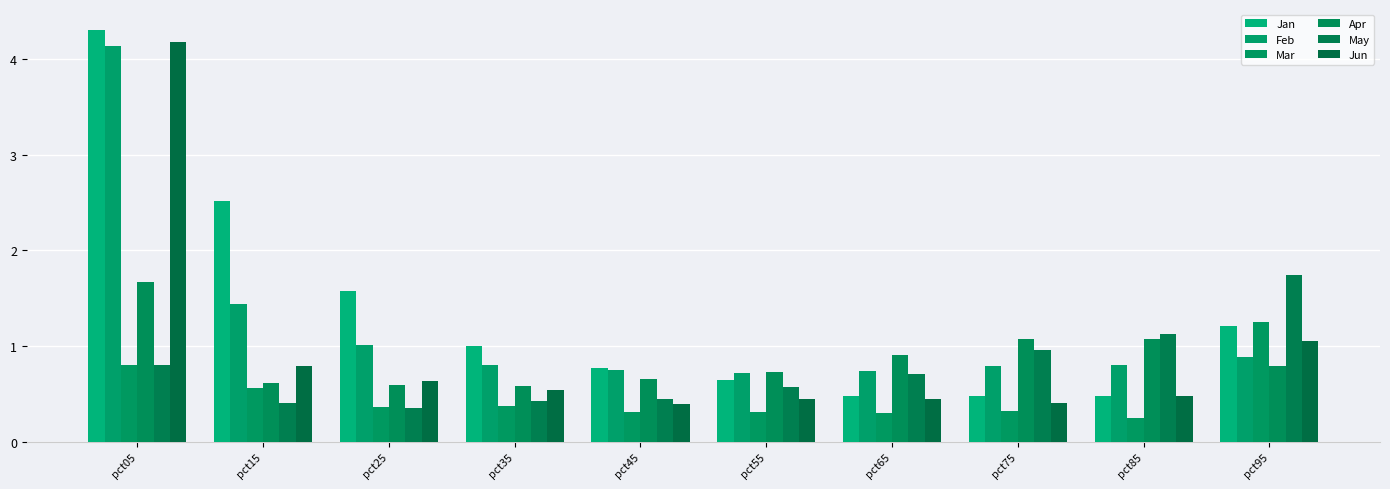

Does the chart contain any negative values?

No